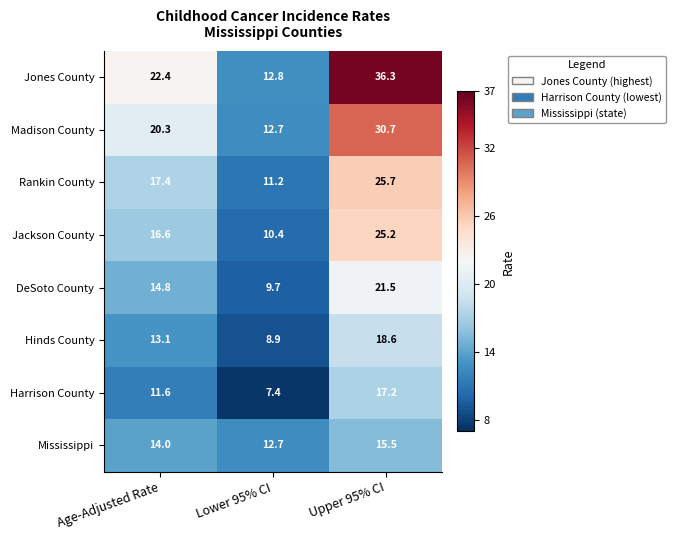

What is the approximate value of Rankin County at Age-Adjusted Rate?

17.4